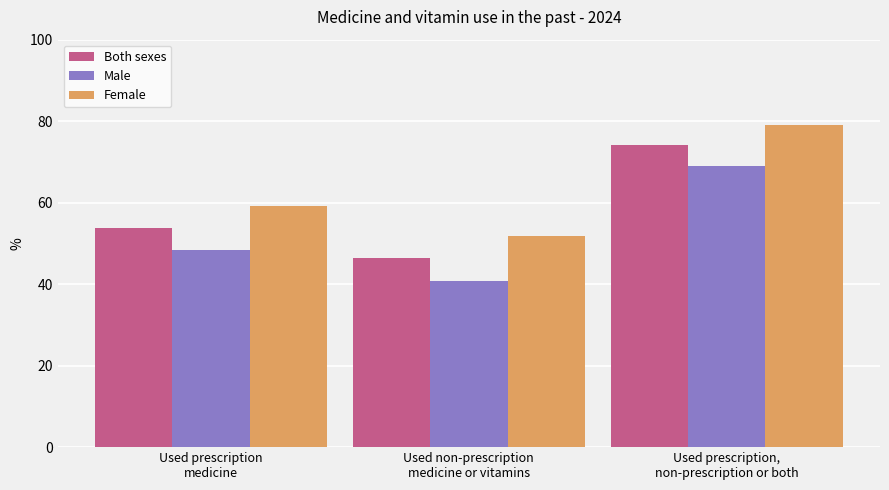

List the series in order of their peak value, lowest first.

Male, Both sexes, Female